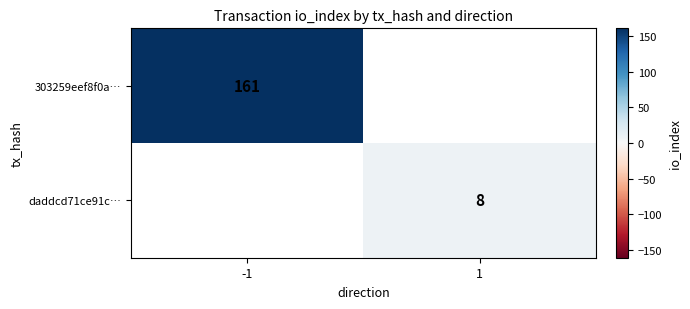

Is it true that daddcd71ce91c… equals 8 at 1?

True